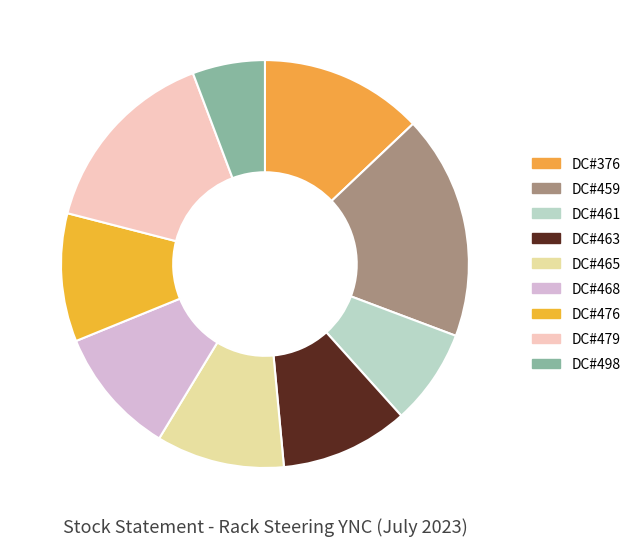

Which category has the biggest portion of the pie?

DC#459